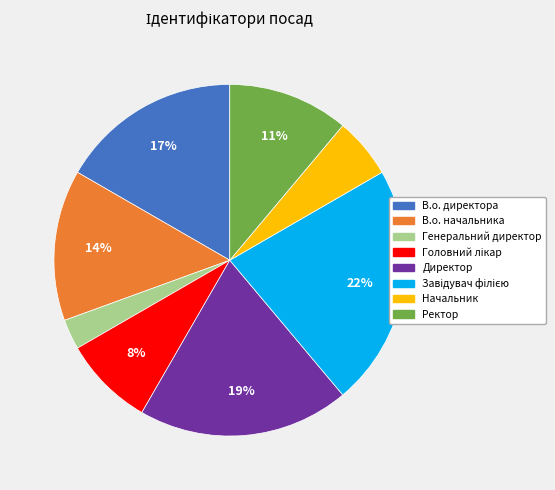

Which slice is the smallest?

Генеральний директор